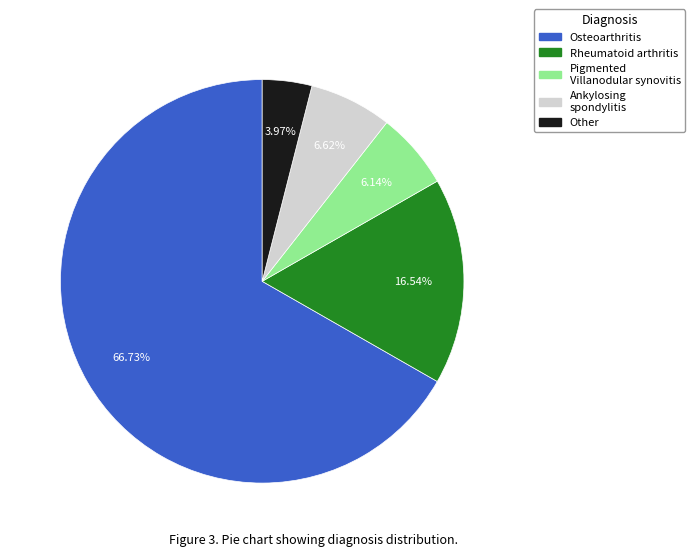

How many segments does this pie chart have?

5